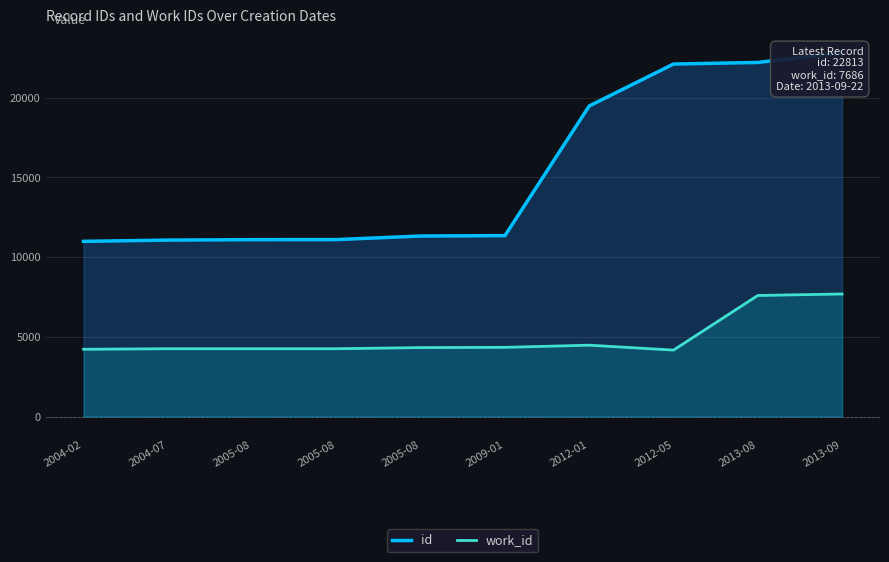

Rank the series by their maximum value, from lowest to highest.

work_id, id